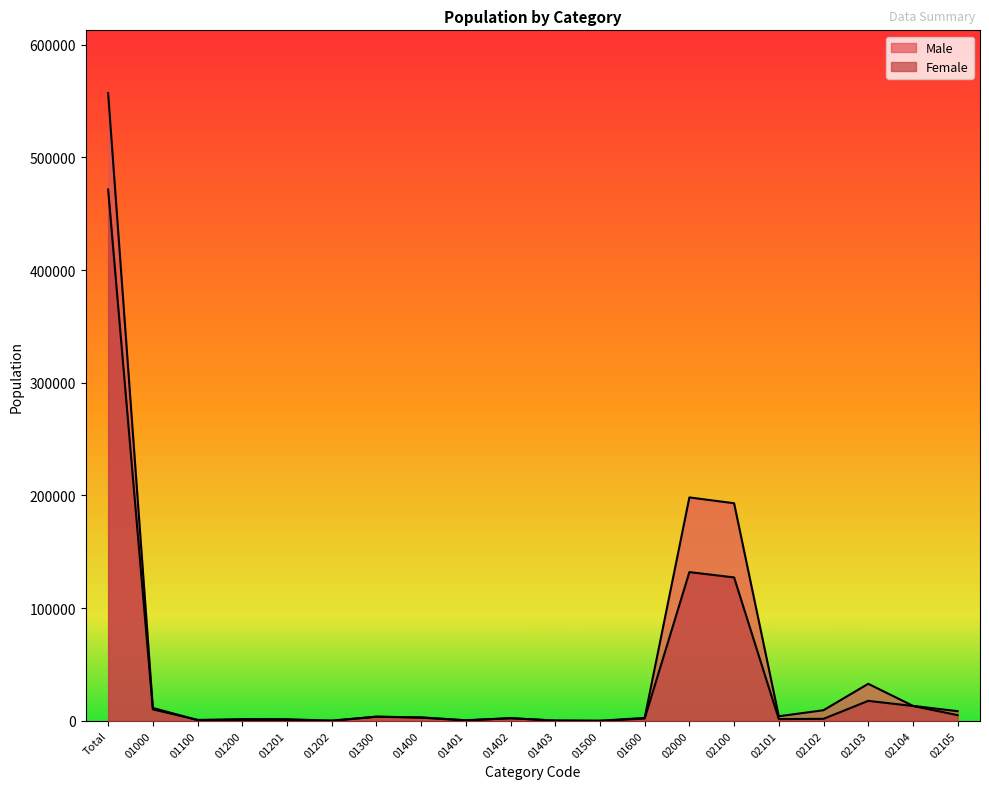

How many data points in Male are less than 3570?

10